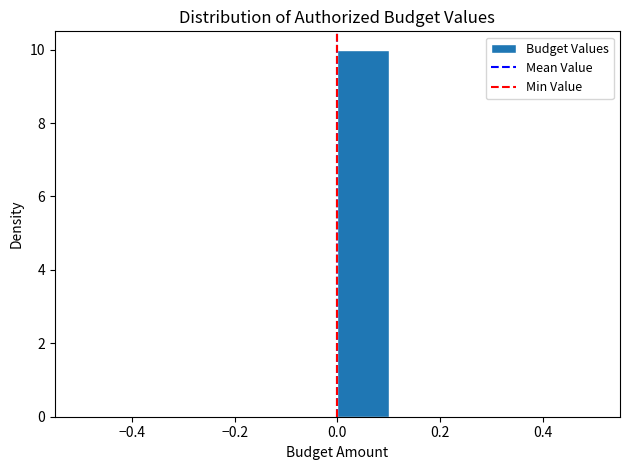

Reading left to right, list every bar in this chart as the range it spans on the x-axis followed by its height. The values are not printed on the chart, so give them approximately, as read against the axis.

-0.5 to -0.4: 0
-0.4 to -0.3: 0
-0.3 to -0.2: 0
-0.2 to -0.1: 0
-0.1 to 0.0: 0
0.0 to 0.1: 10
0.1 to 0.2: 0
0.2 to 0.3: 0
0.3 to 0.4: 0
0.4 to 0.5: 0